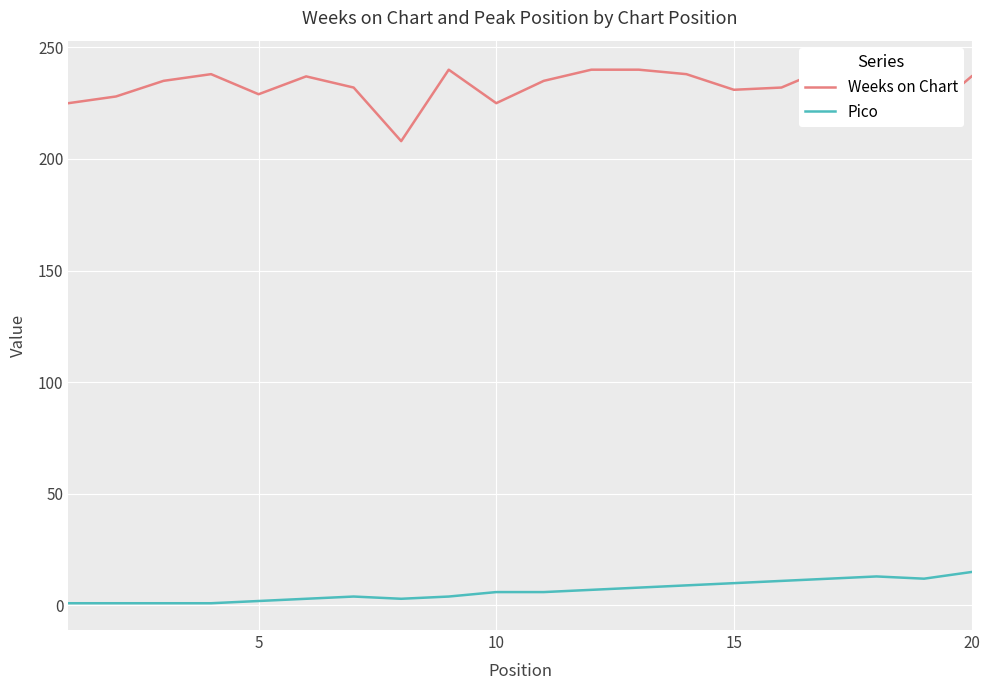

True or false: Weeks on Chart and Pico intersect in this chart.

False